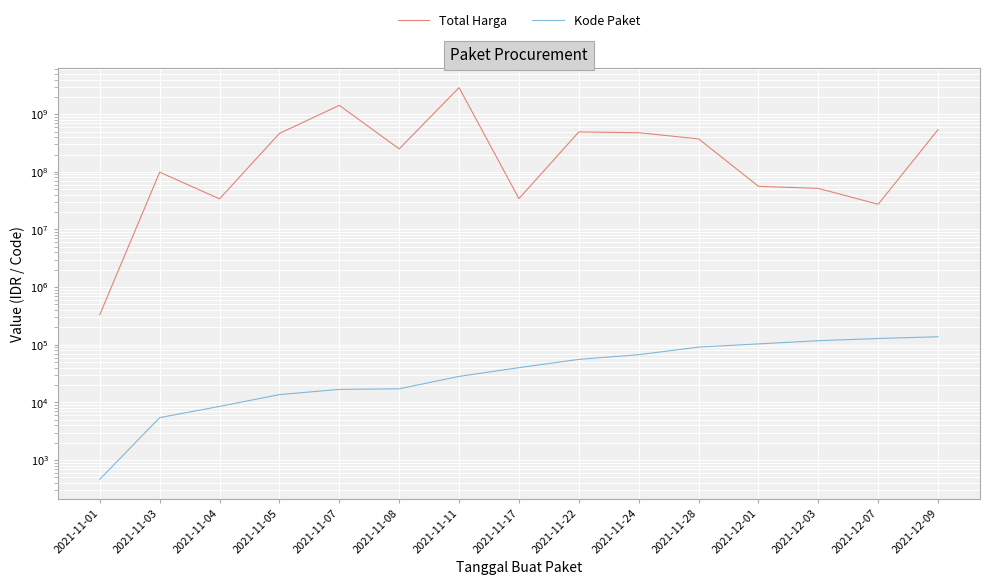

How many data points in Total Harga are less than 250350000?

7